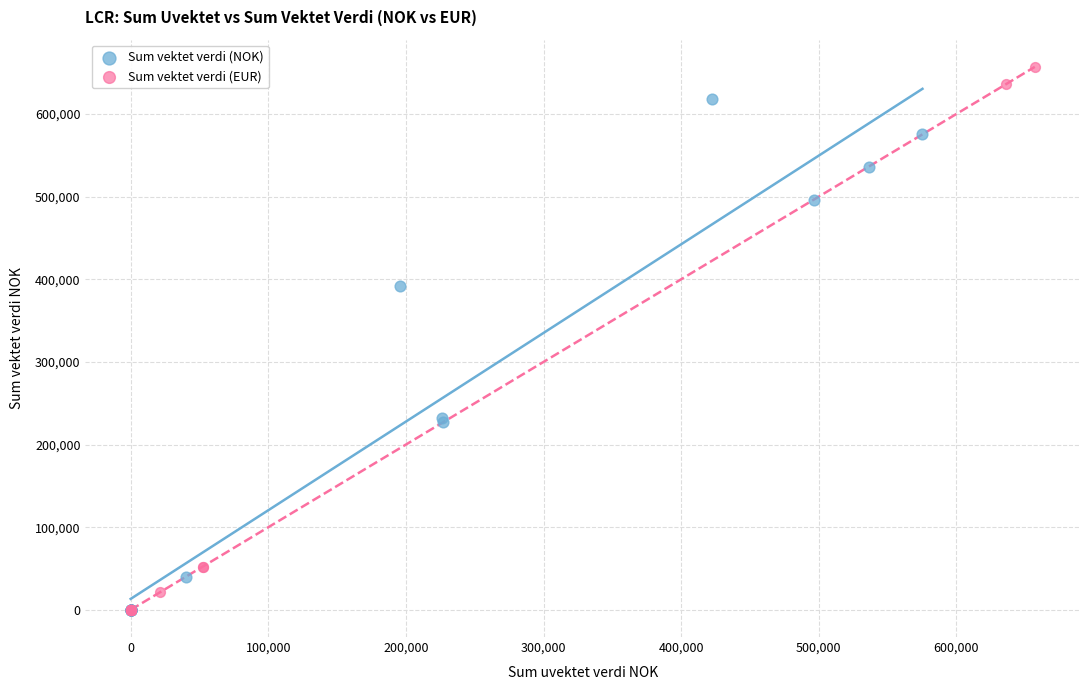

Which series reaches the maximum Y coordinate?

Sum vektet verdi (EUR)